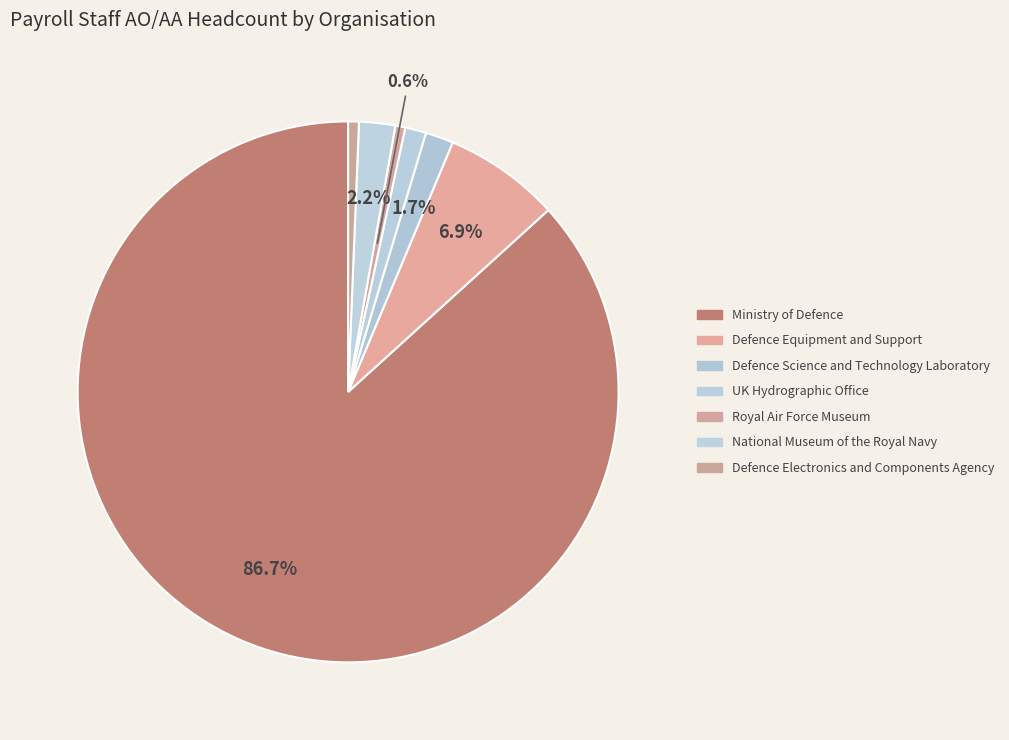

Count the number of slices in the pie.

7